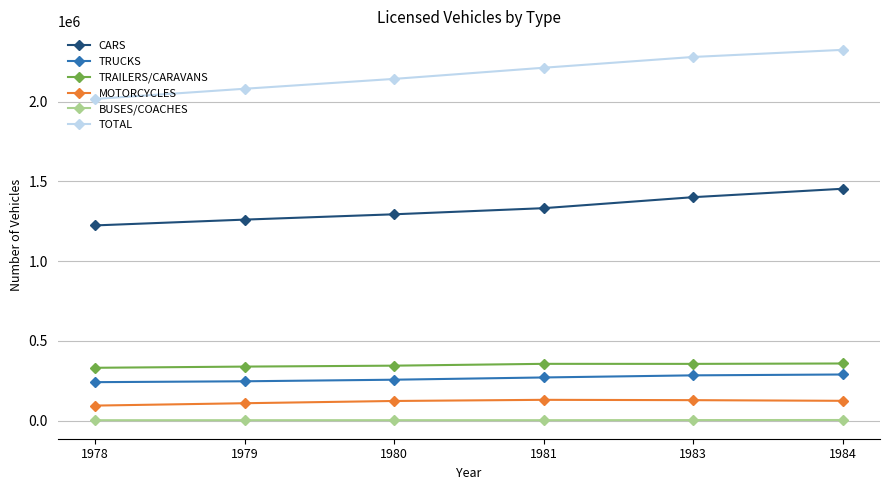

True or false: MOTORCYCLES has a value of 124813 at 1984.

True